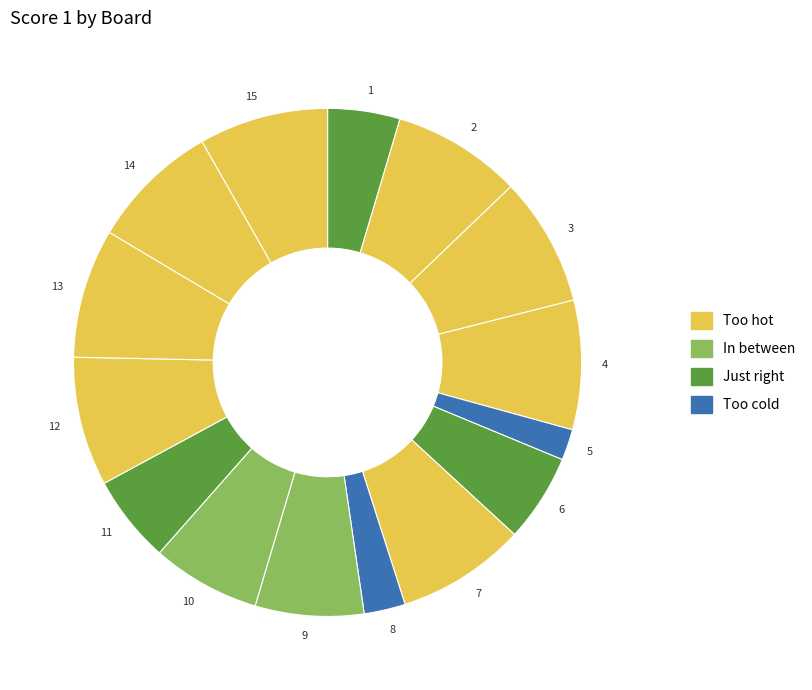

What is the smallest slice in the pie chart?

5